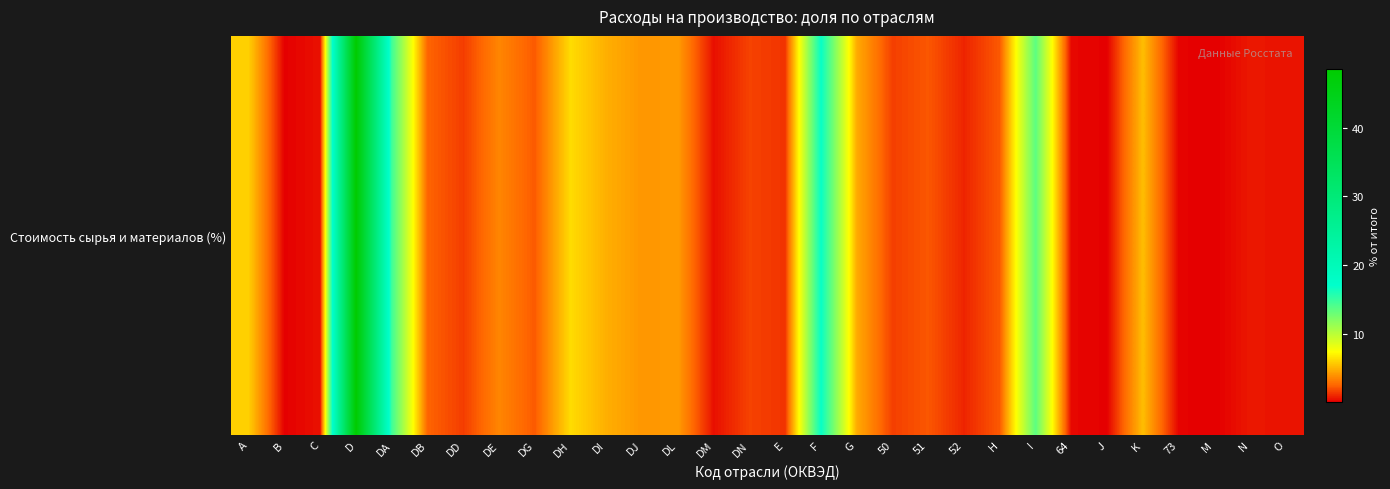

At which category does the chart reach its minimum across all series?

M